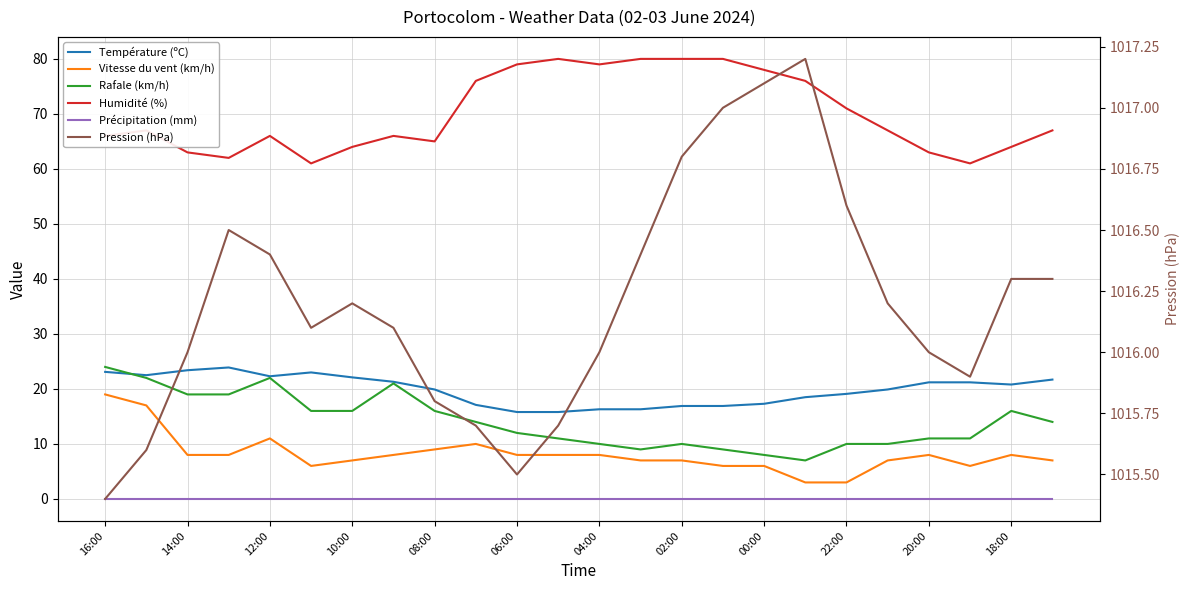

Which series has the widest spread of values?

Humidité (%)